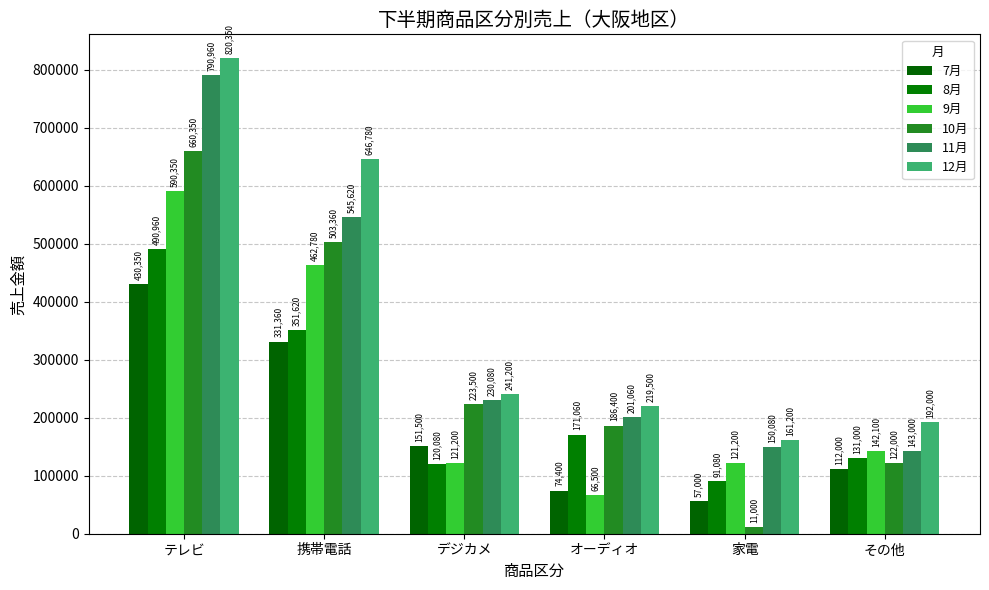

At which label is 8月 closest to 291020?

携帯電話